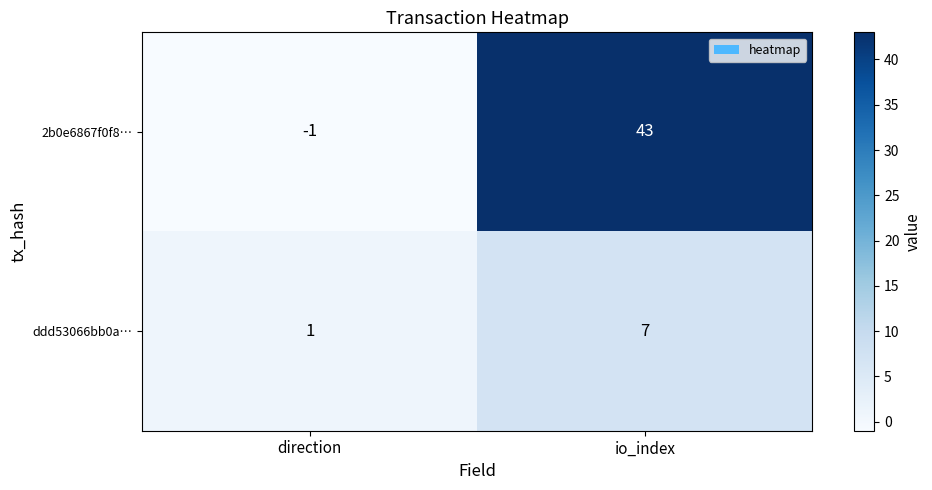

Reading right to left, transcribe all the data shown in this chart.

2b0e6867f0f8…: io_index=43	direction=-1
ddd53066bb0a…: io_index=7	direction=1